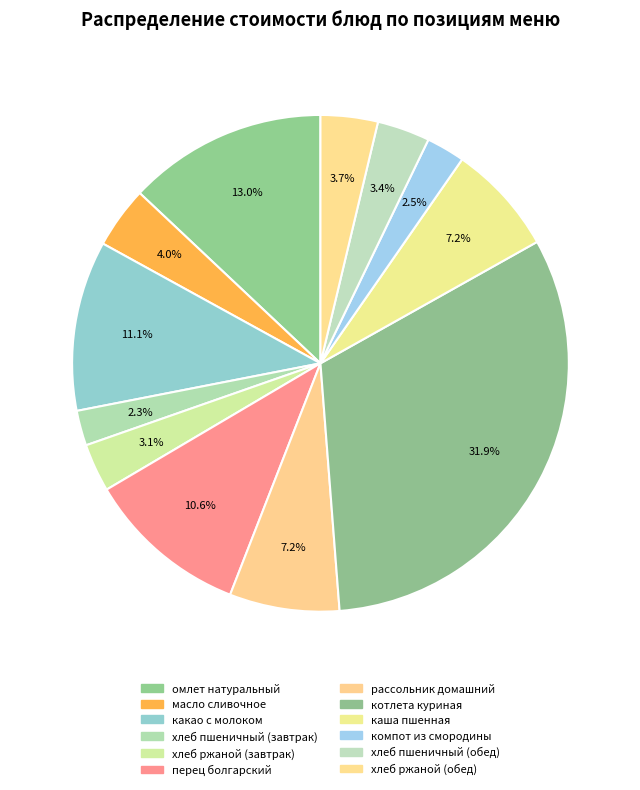

True or false: рассольник домашний accounts for 1% of the total.

False